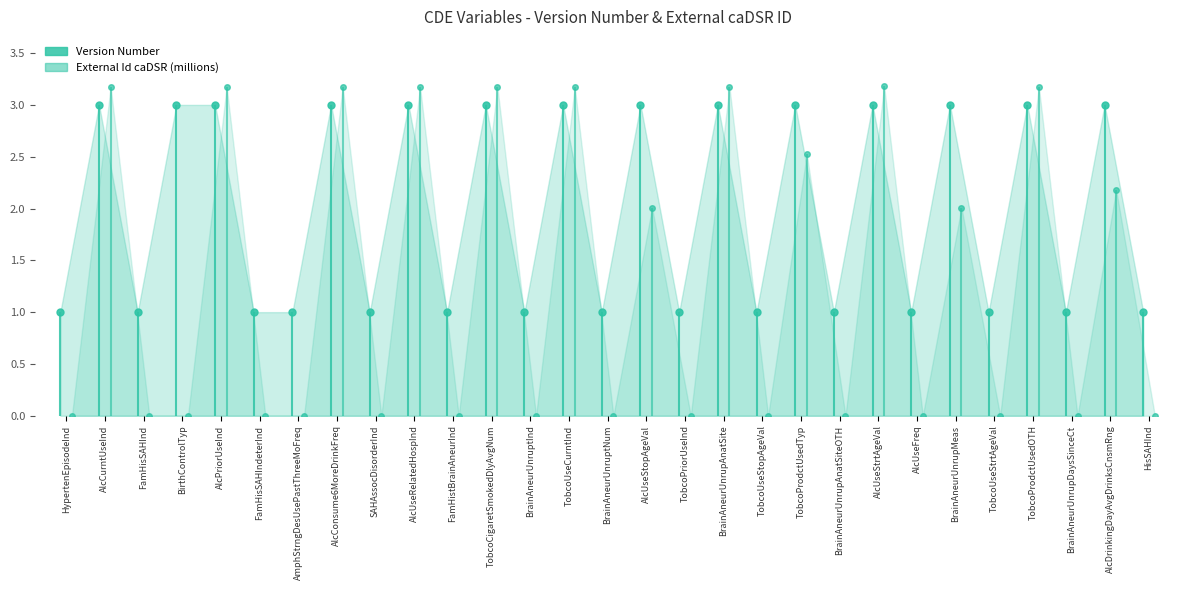

Where is the first local minimum?

FamHisSAHInd